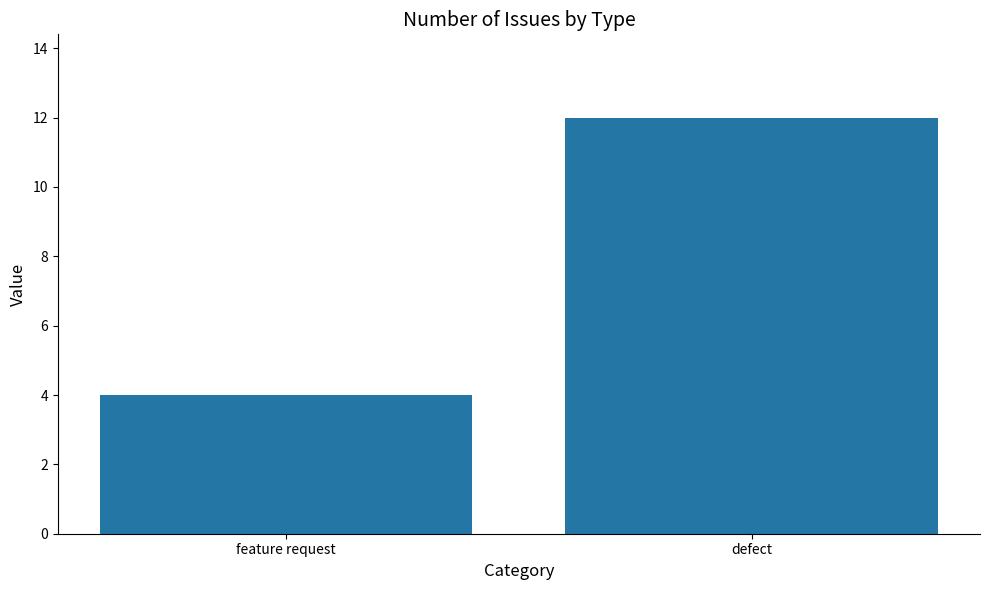

Are the bars horizontal?

No